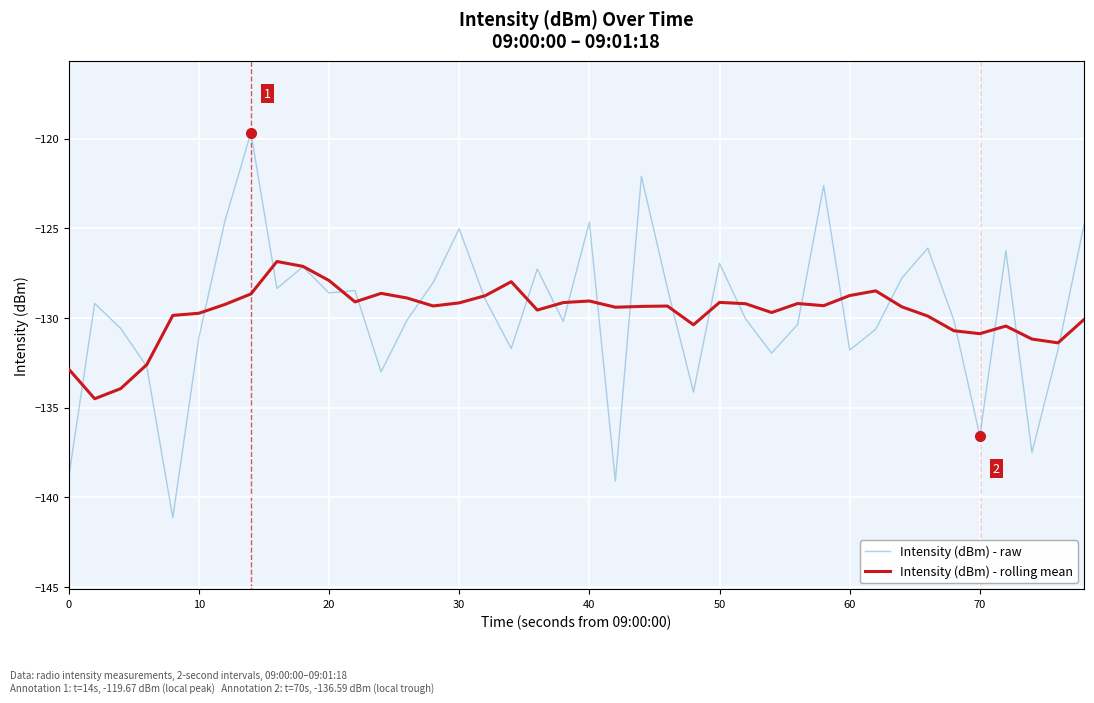

What is the minimum value shown in the chart?

-141.1